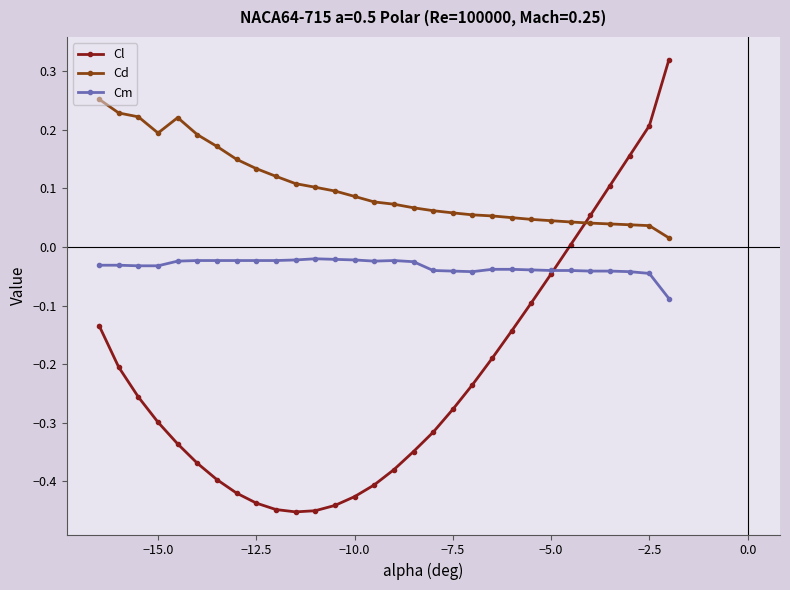

Rank the series by their maximum value, from lowest to highest.

Cm, Cd, Cl